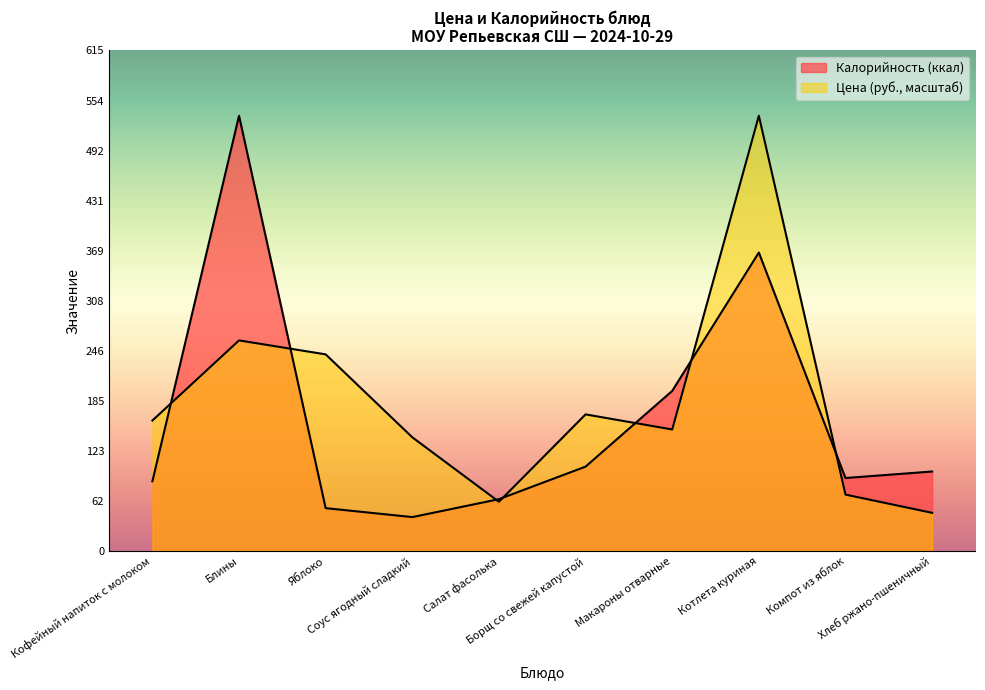

How many data points in Калорийность are less than 98?

5